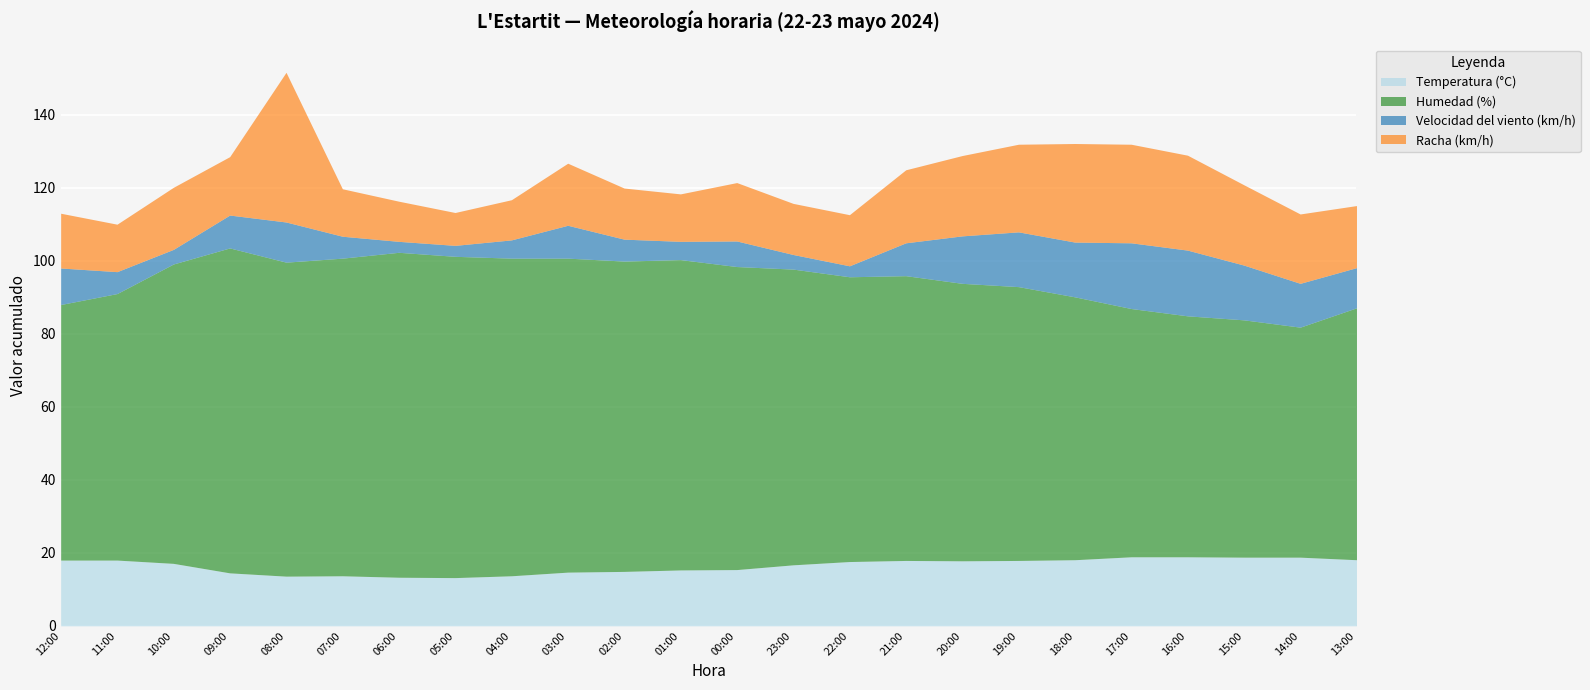

At which label does Racha (km/h) reach its minimum?

05:00